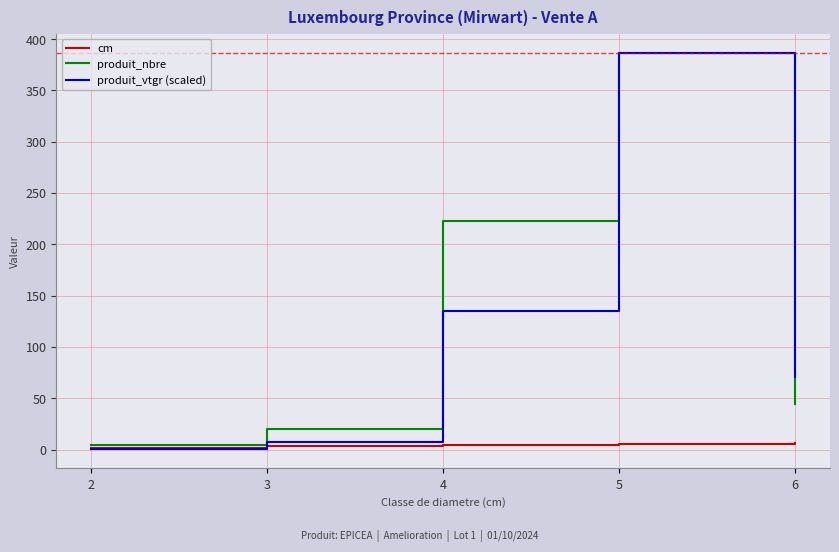

How many values in the produit_vtgr (scaled) series exceed 70?

3